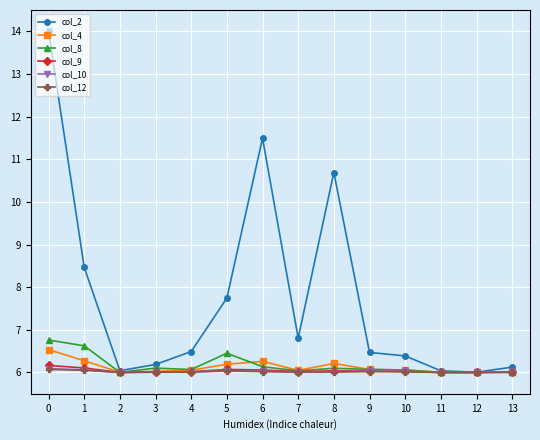

How many lines are shown in the chart?

6